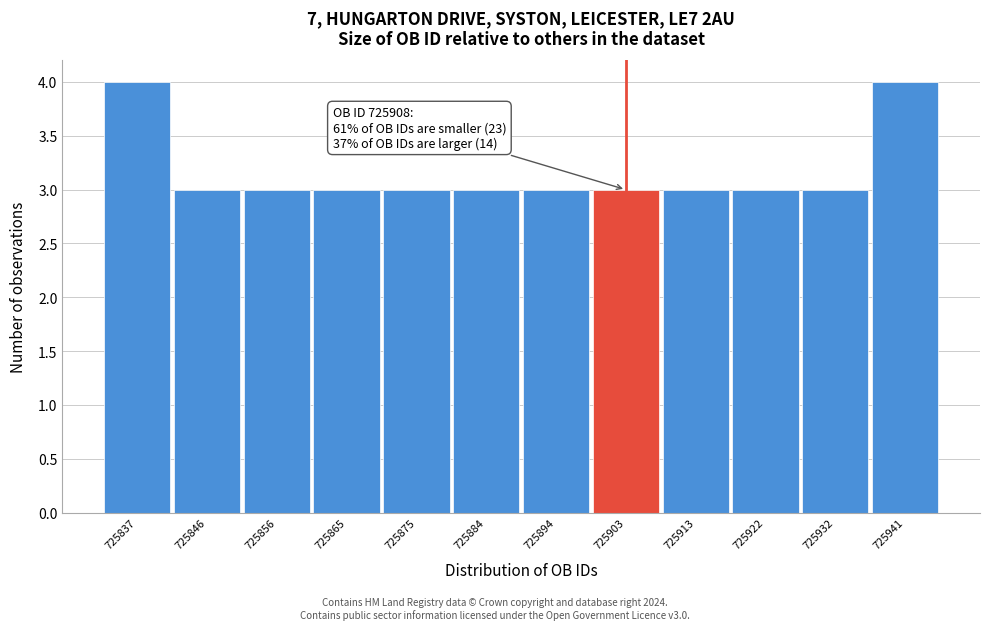

Reading right to left, list all the values displayed in this chart.

725941=4	725932=3	725922=3	725913=3	725903=3	725894=3	725884=3	725875=3	725865=3	725856=3	725846=3	725837=4